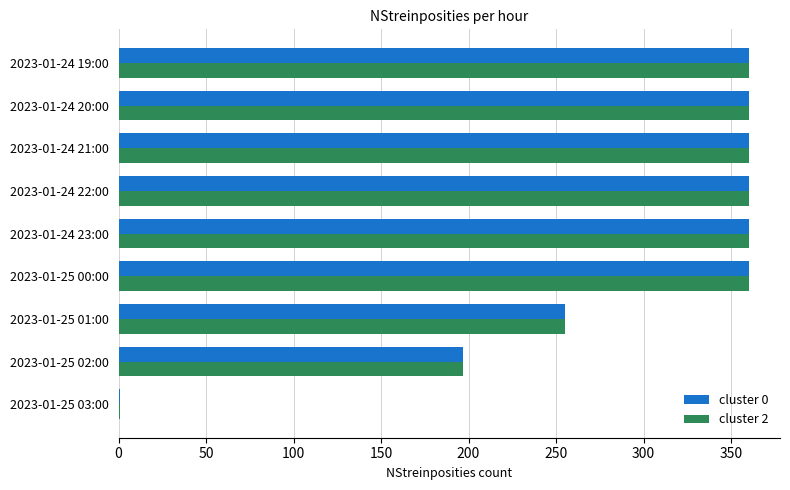

Is the value of cluster 0 at 2023-01-25 03:00 greater than the value of cluster 2 at 2023-01-25 01:00?

No